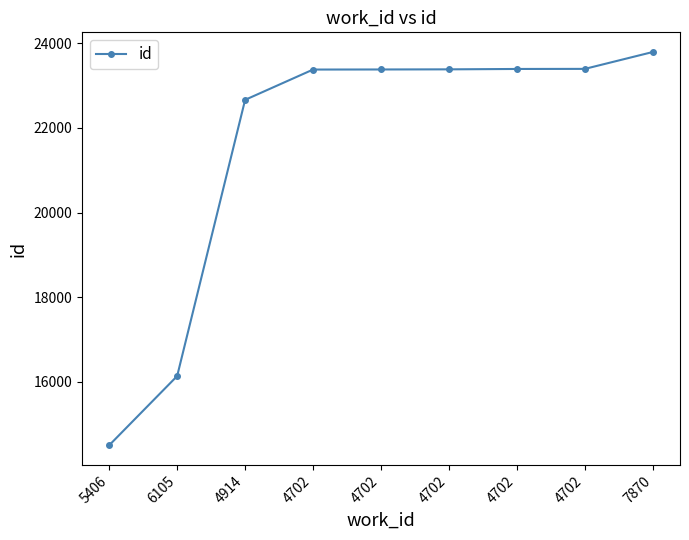

Reading right to left, what are all the values shown in this chart?

7870=23794	4702=23395	4702=23393	4702=23384	4702=23381	4702=23379	4914=22663	6105=16136	5406=14501